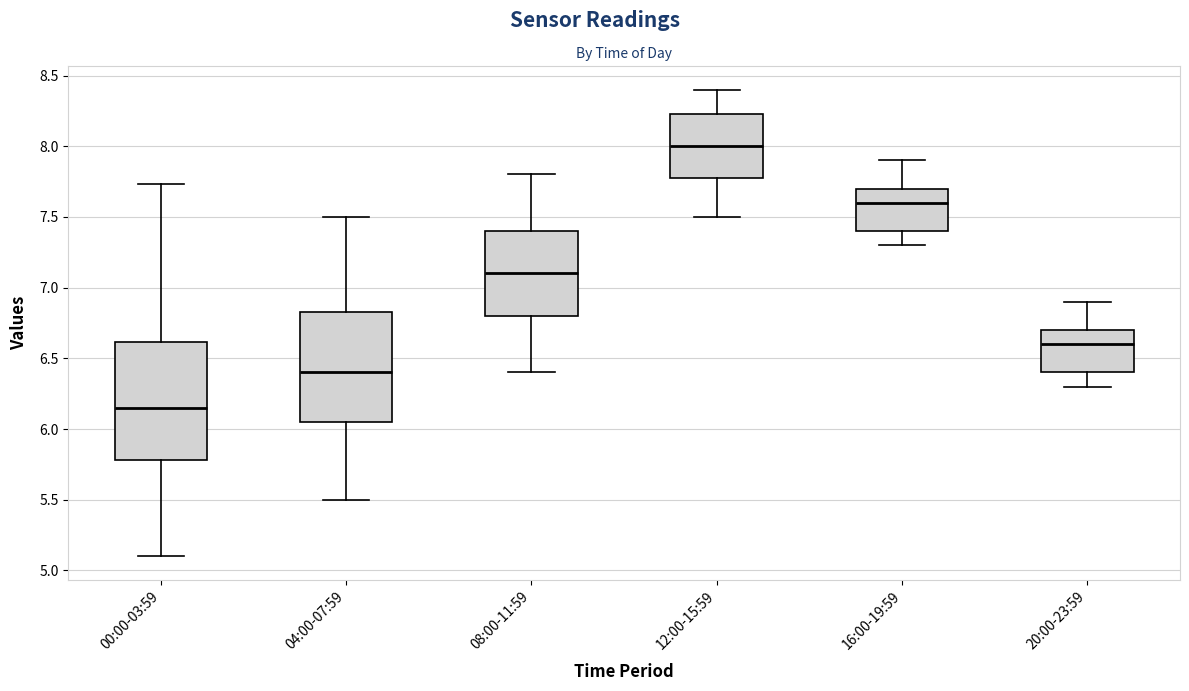

Reading left to right, transcribe this box plot: for each box, give where its median line is, the range the box spans, and where its two whiskers end, as read against the y-axis. The values are not printed on the chart, so give them approximately, as read against the axis.

00:00-03:59: median 6.15, box 5.80 to 6.60, whiskers 5.10 to 7.75
04:00-07:59: median 6.40, box 6.05 to 6.85, whiskers 5.50 to 7.50
08:00-11:59: median 7.10, box 6.80 to 7.40, whiskers 6.40 to 7.80
12:00-15:59: median 8.00, box 7.80 to 8.25, whiskers 7.50 to 8.40
16:00-19:59: median 7.60, box 7.40 to 7.70, whiskers 7.30 to 7.90
20:00-23:59: median 6.60, box 6.40 to 6.70, whiskers 6.30 to 6.90